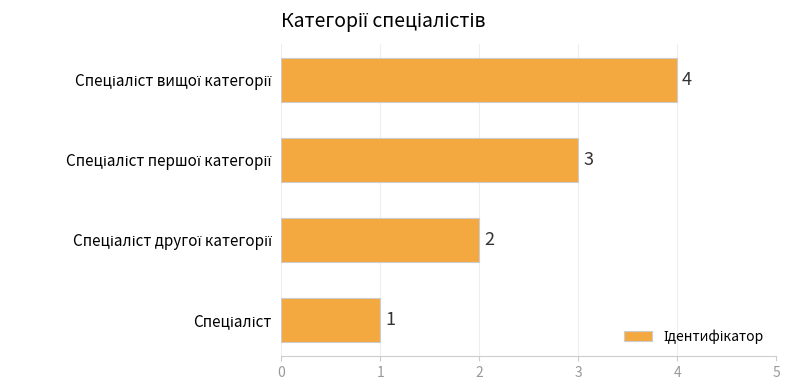

How many values are between 2 and 4?

3